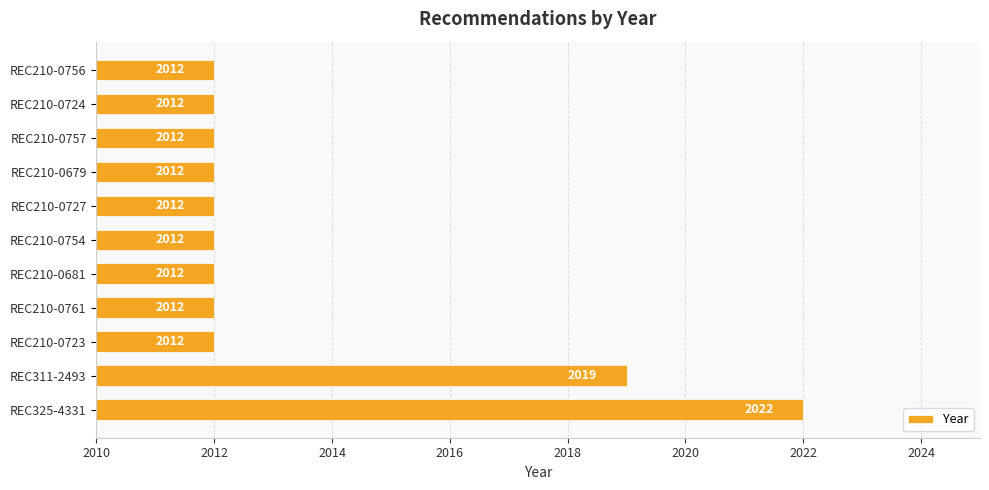

At which label is the value closest to 2017?

REC311-2493